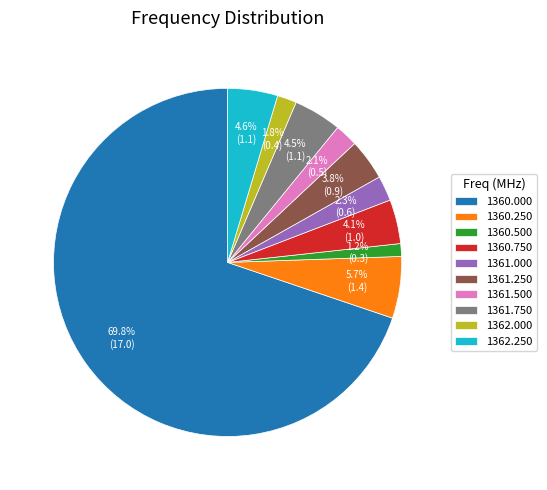

How many segments does this pie chart have?

10